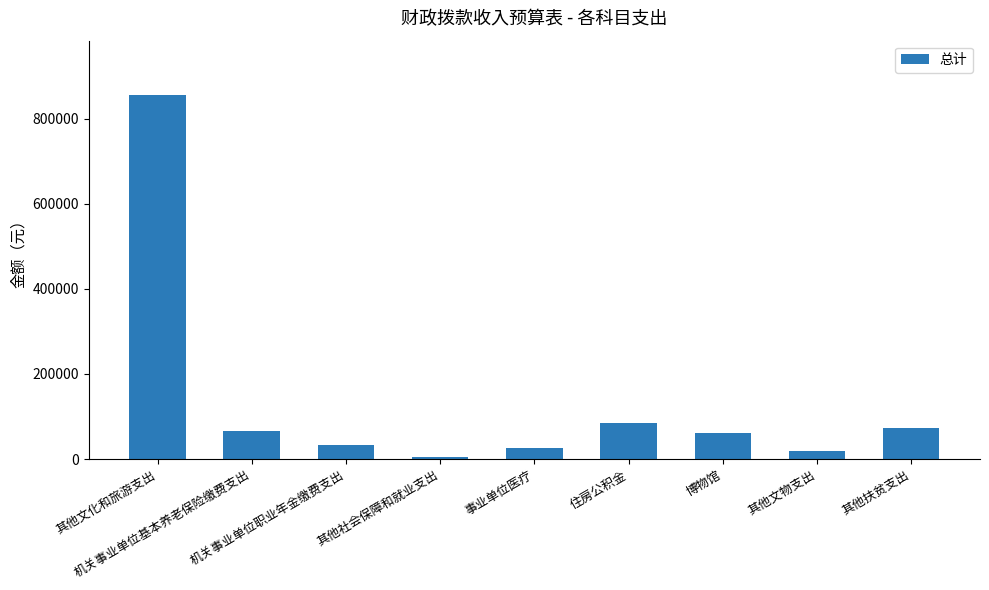

Reading right to left, what are all the values shown in this chart?

其他扶贫支出=72000	其他文物支出=20000	博物馆=60000	住房公积金=84972	事业单位医疗=24756	其他社会保障和就业支出=5796	机关事业单位职业年金缴费支出=33000	机关事业单位基本养老保险缴费支出=66036	其他文化和旅游支出=854870